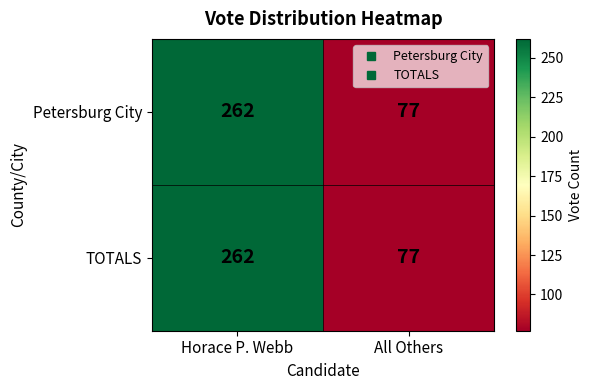

What is the average value of the Petersburg City series?

170